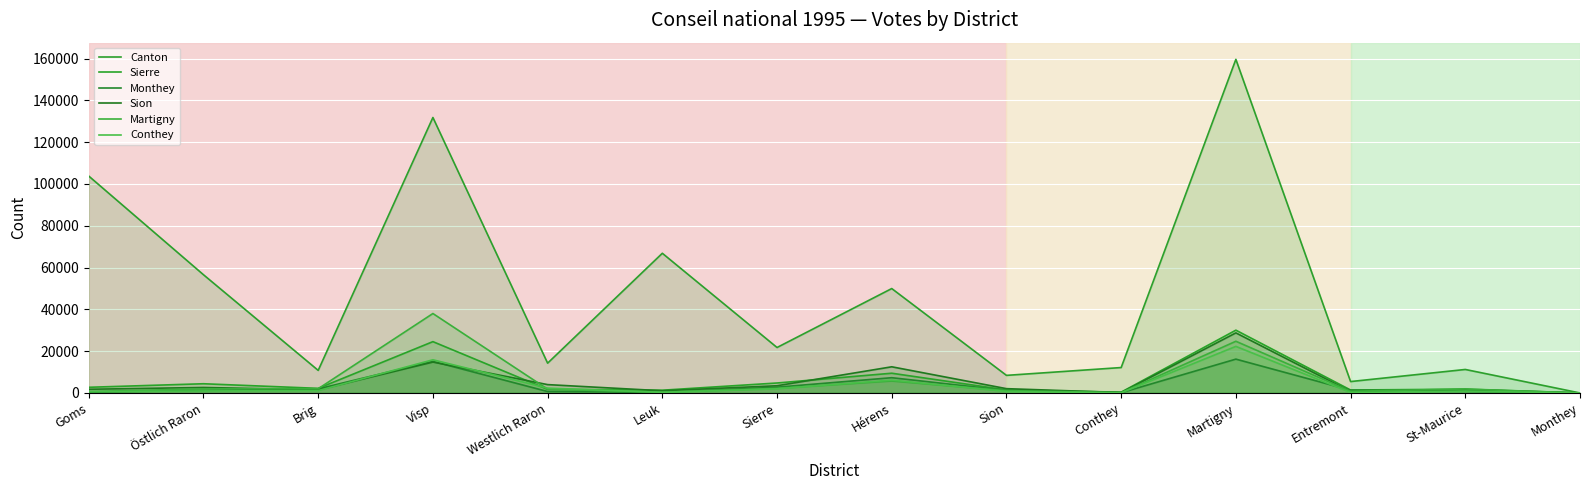

How many lines are shown in the chart?

6